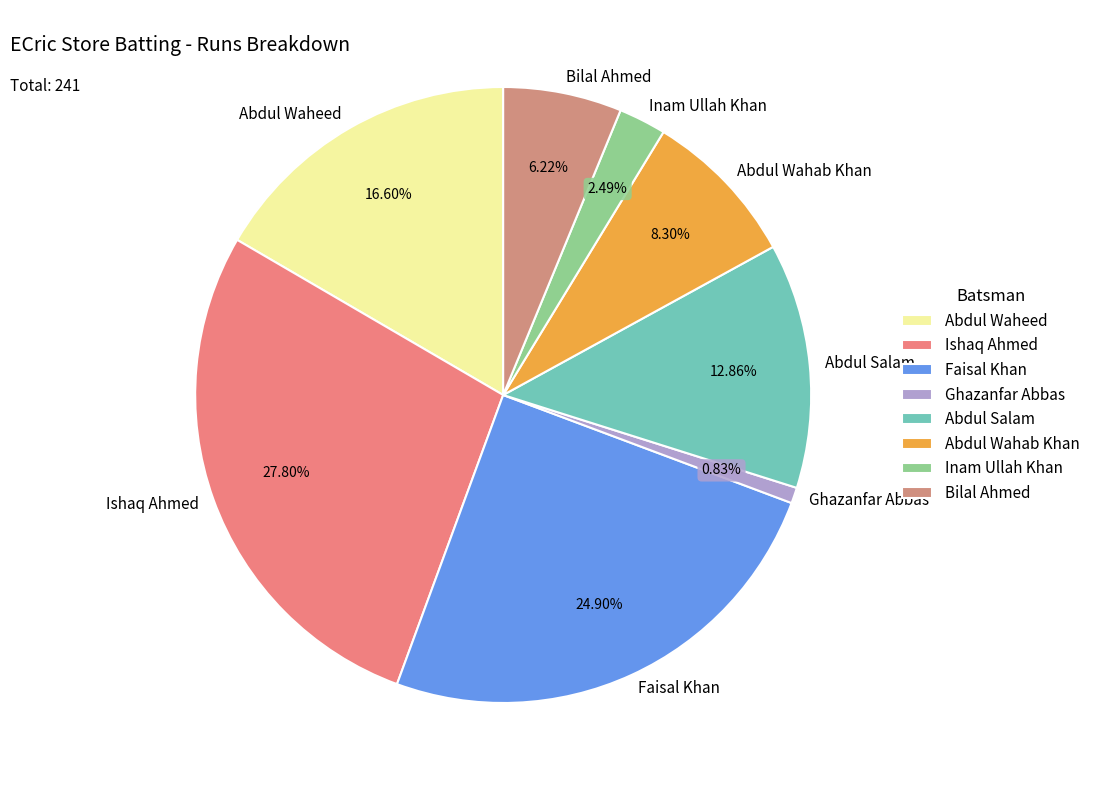

Is there any slice that represents more than half of the pie?

No